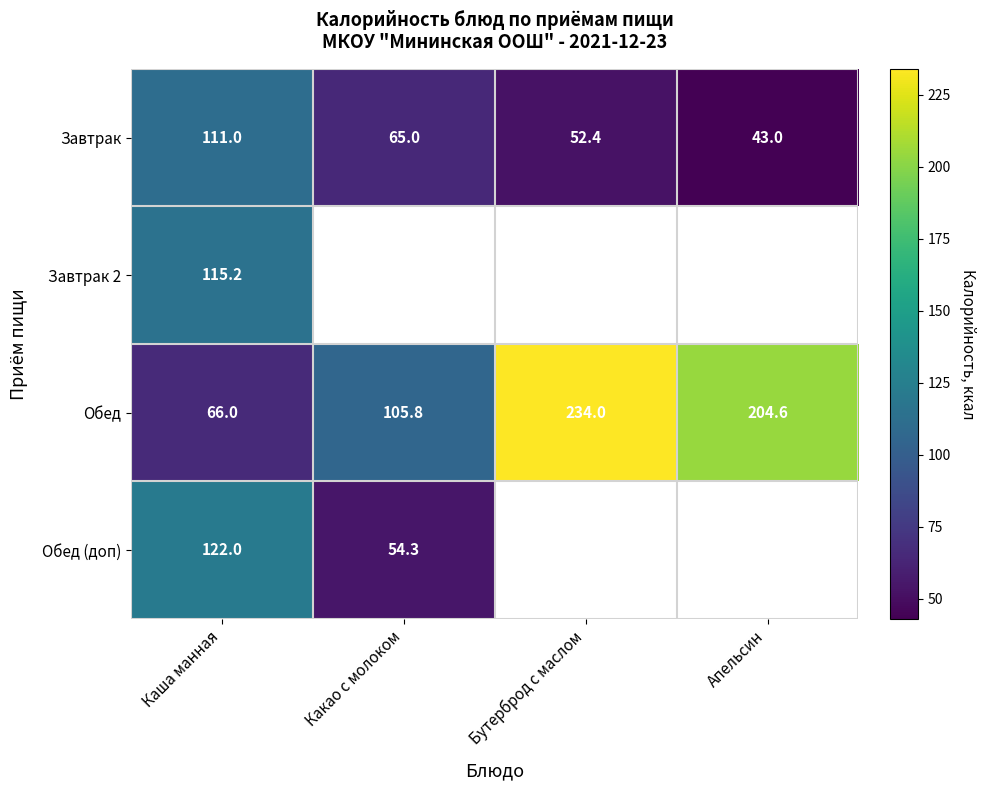

At which label does Завтрак reach its peak?

Каша манная